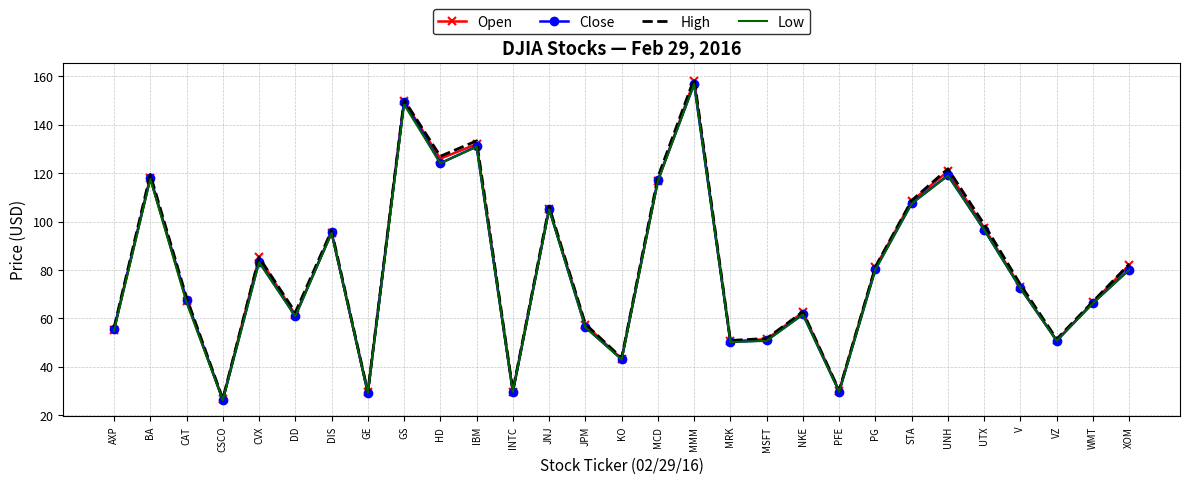

Count the number of categories in the chart.

29